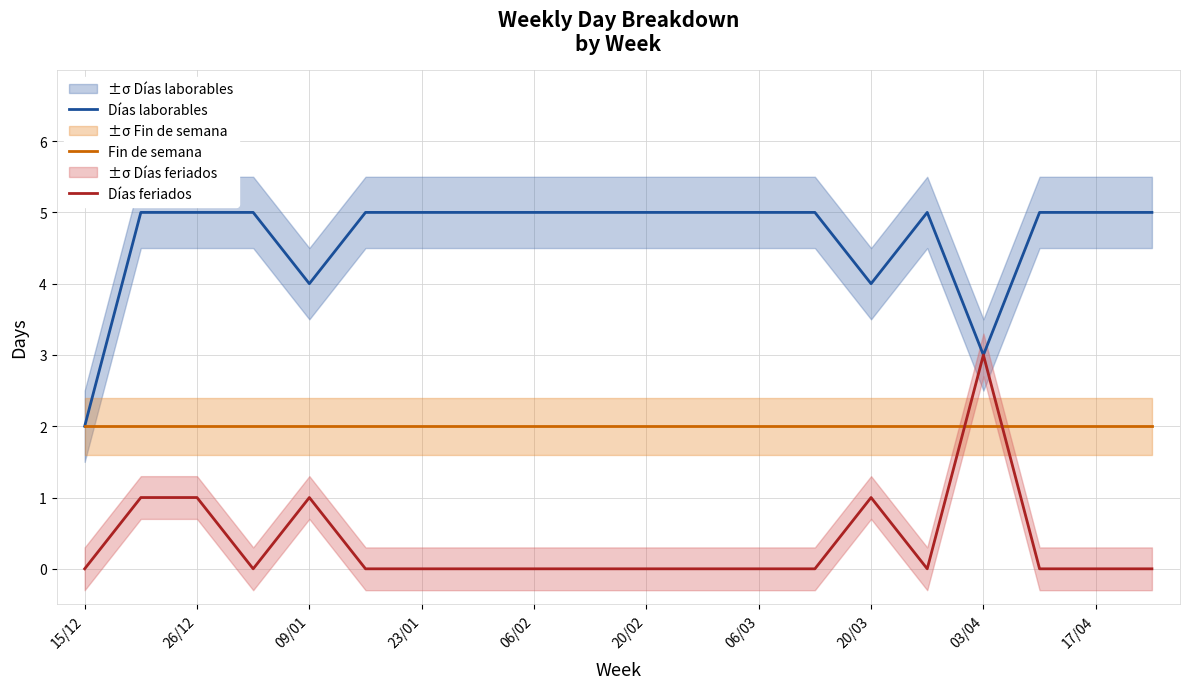

How many lines are shown in the chart?

3